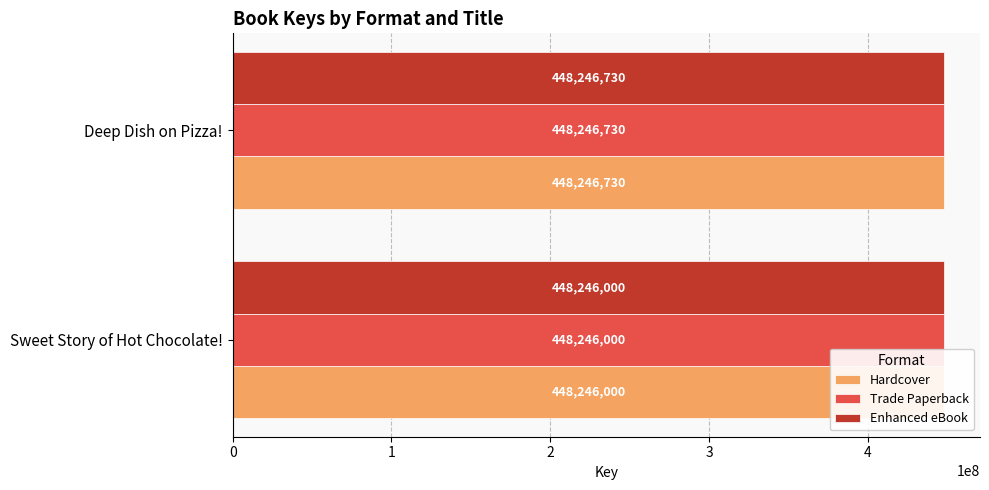

What is the lowest value of the Trade Paperback series?

448246000